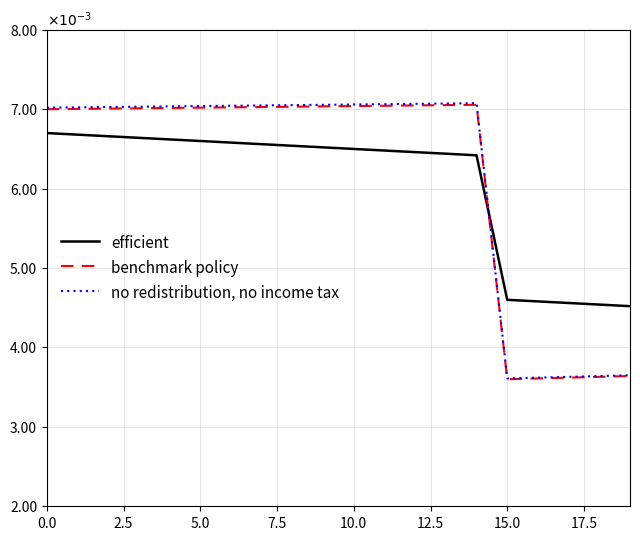

What are all the series names shown in the legend?

efficient, benchmark policy, no redistribution, no income tax